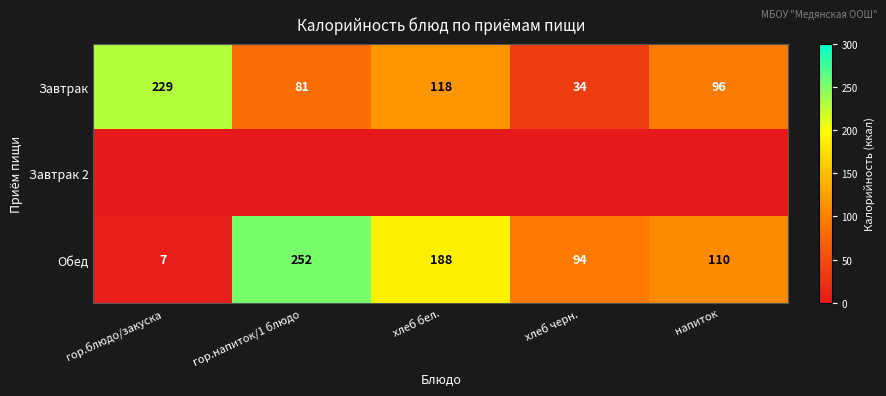

What is the total value across all series at гор.блюдо/закуска?

236